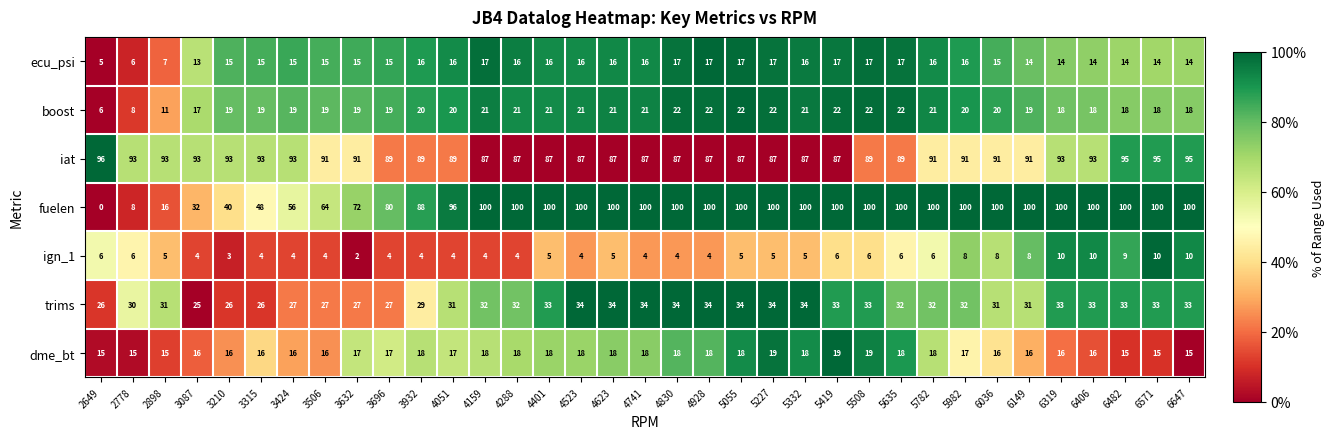

Which series has the largest range (max minus min)?

fuelen